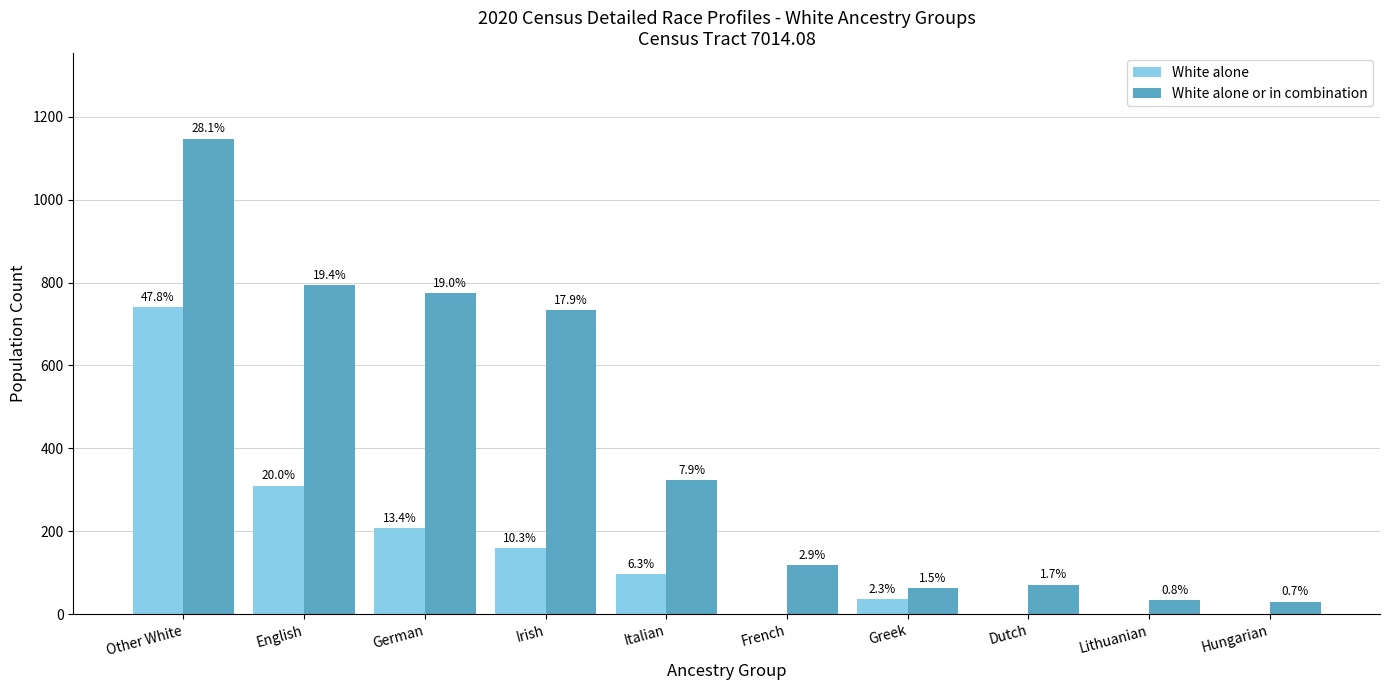

At which label is White alone closest to 370?

English